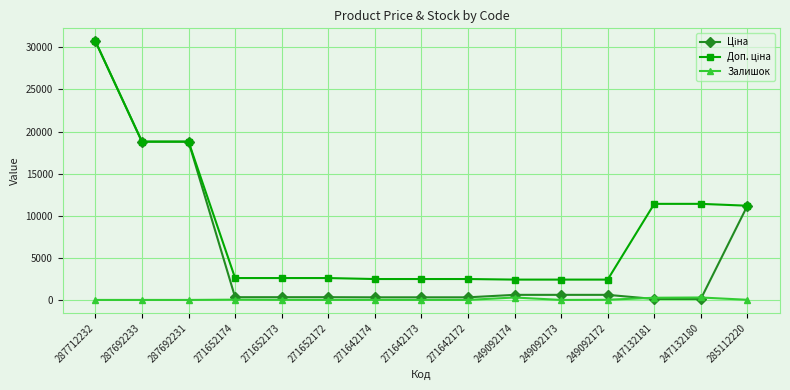

True or false: Залишок has more than 1 interior local peaks.

True